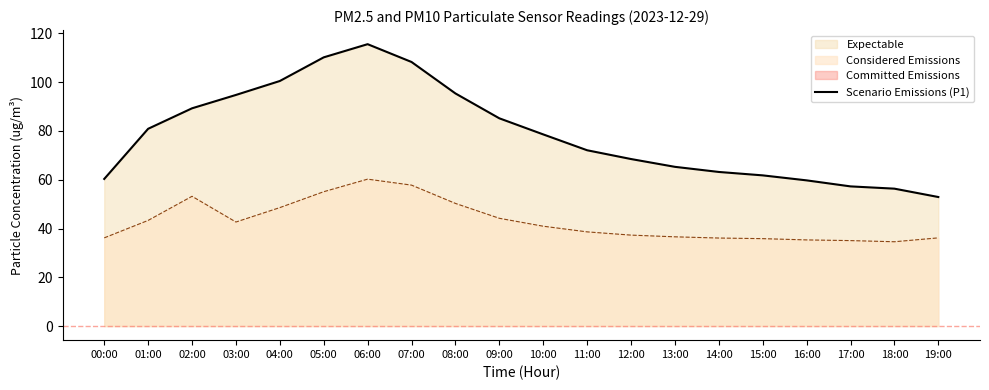

What is the label of the 3rd point from the left?

02:00